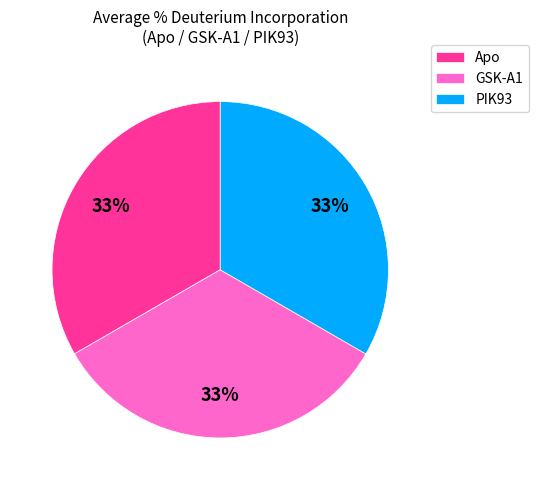

To the nearest percent, what percentage of the pie is PIK93?

33%